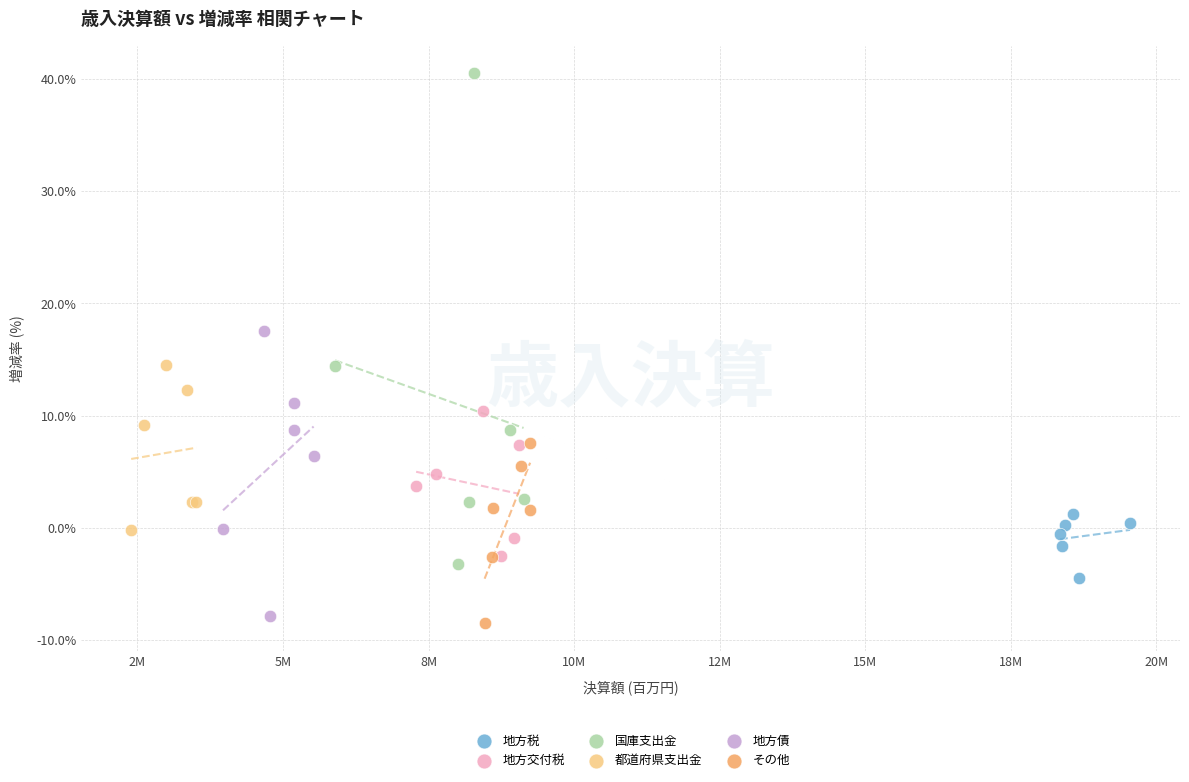

Which series has the largest Y range (max minus min)?

国庫支出金